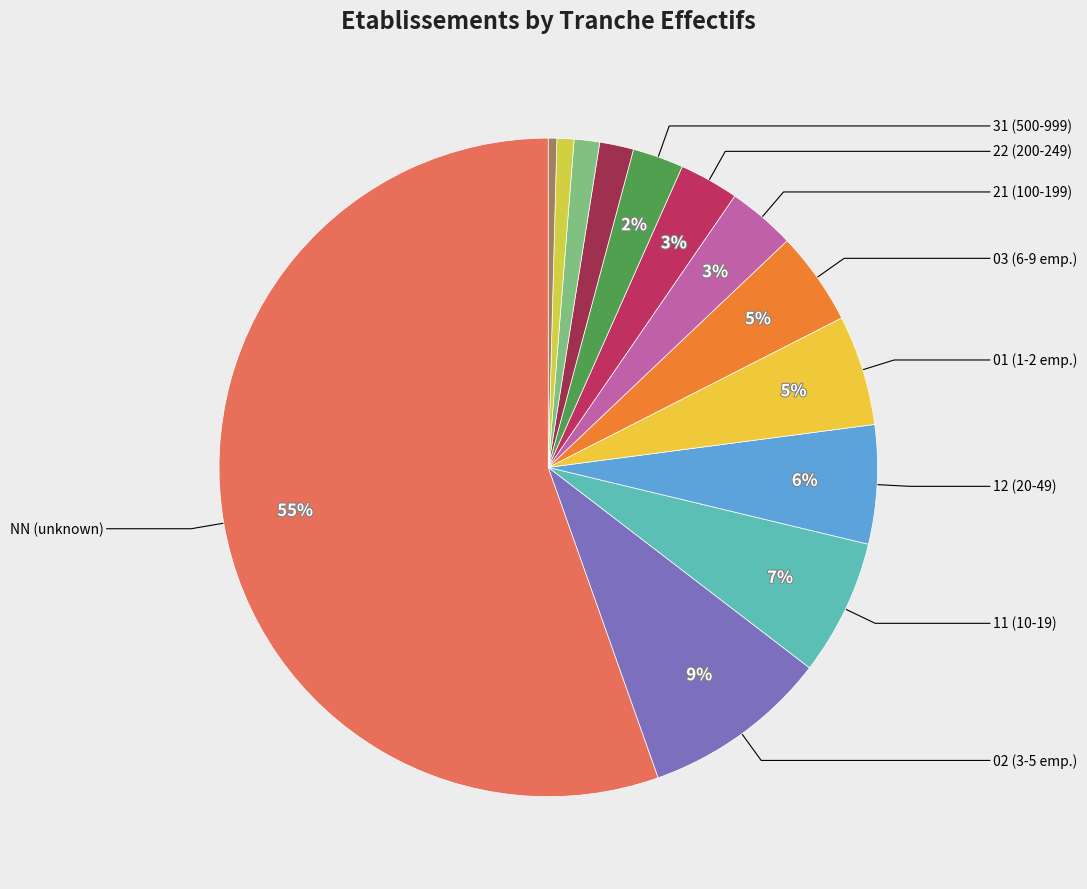

Is there any slice that represents more than half of the pie?

Yes